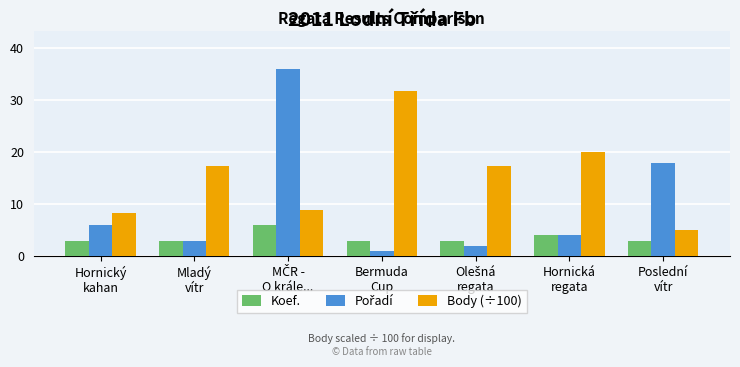

What is the difference between the maximum and minimum values in the Koef. series?

3.0